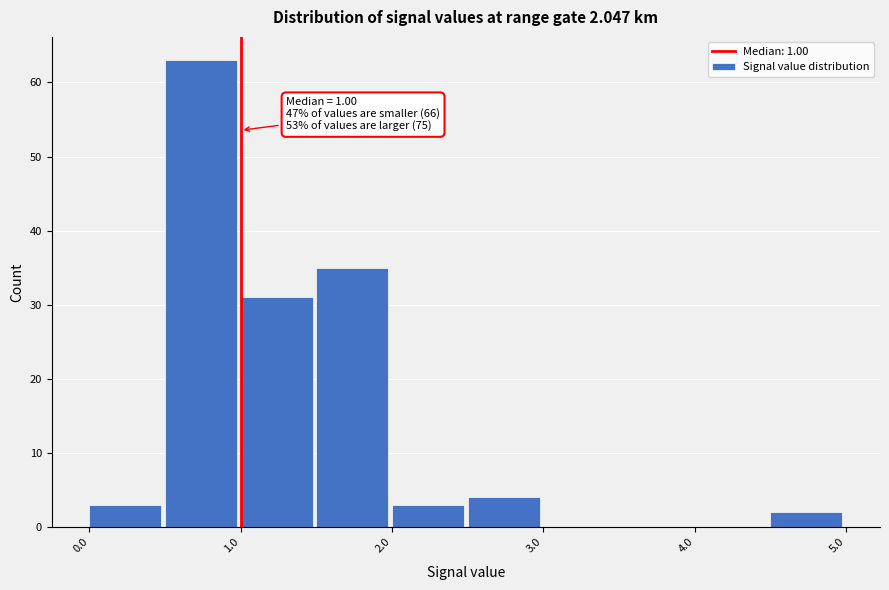

Over which range of the x-axis is the bar tallest?

0.5 to 1.0